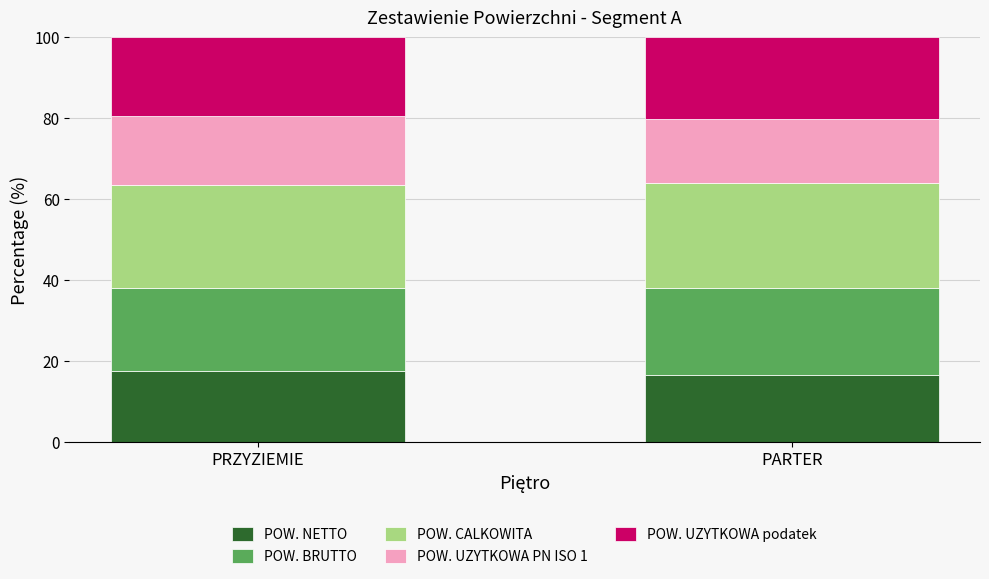

How many bars are there in total?

2